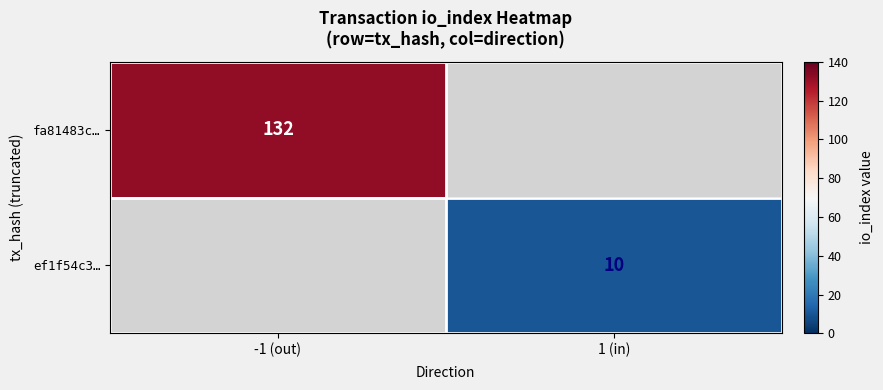

At how many categories does at least one series exceed 79?

1